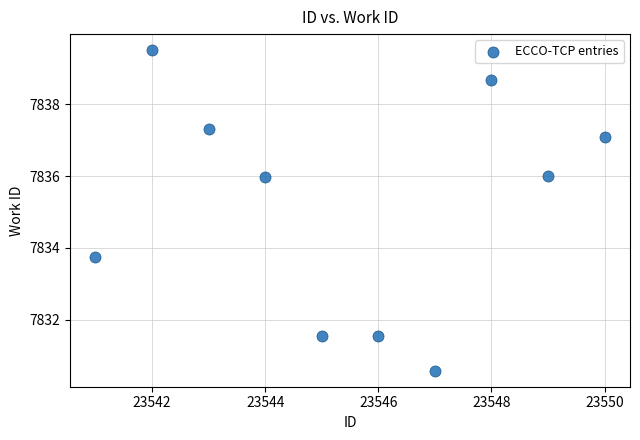

What is the average Y value?

7835.2